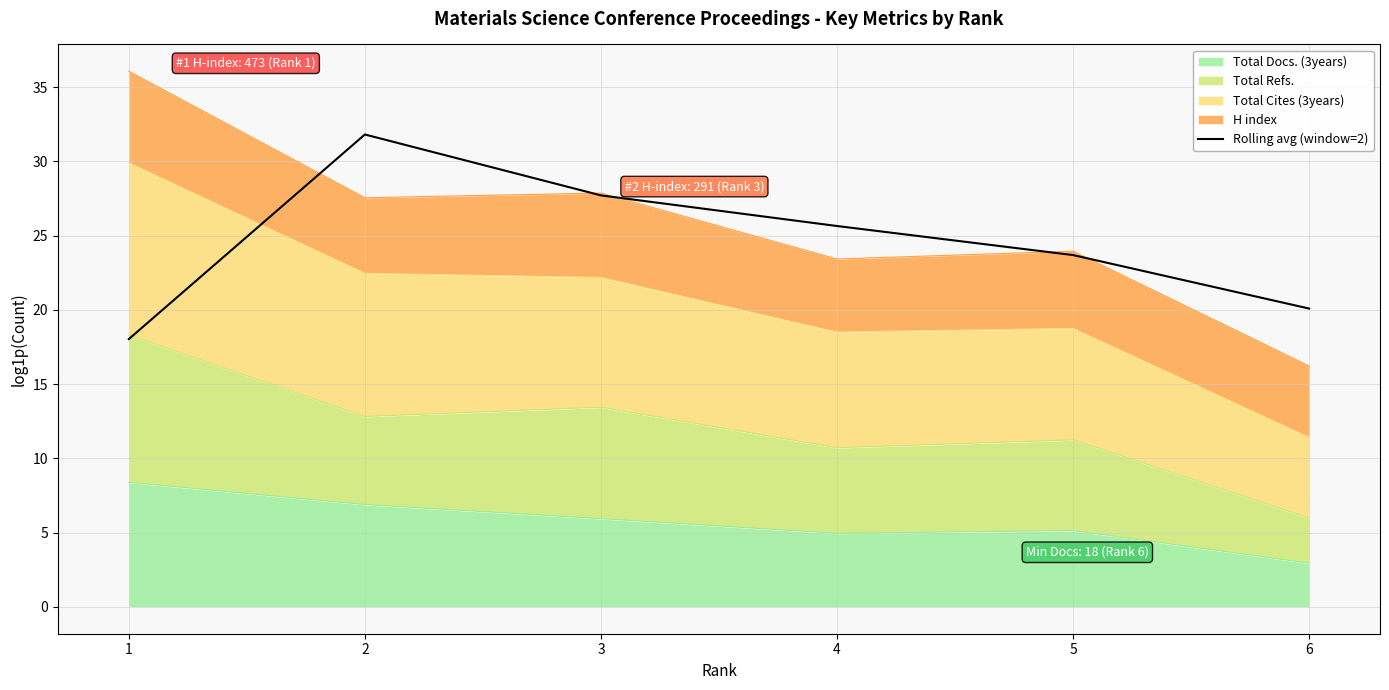

True or false: the data has more than 0 interior local peaks.

True